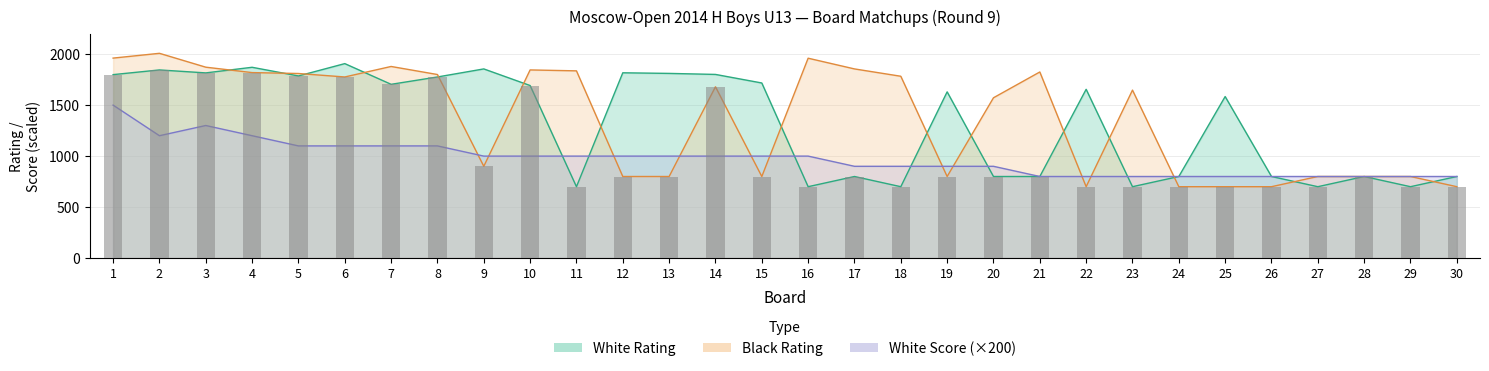

What is the difference between the maximum and minimum values in the Black Rating series?

1308